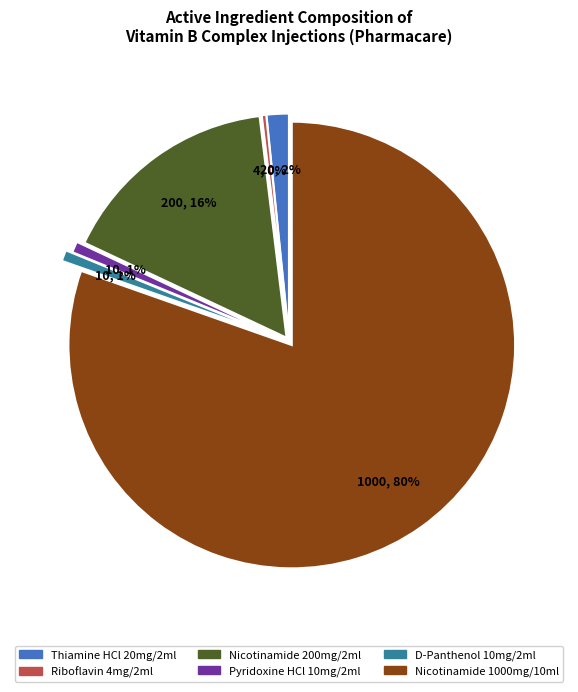

Is there any slice that represents more than half of the pie?

Yes